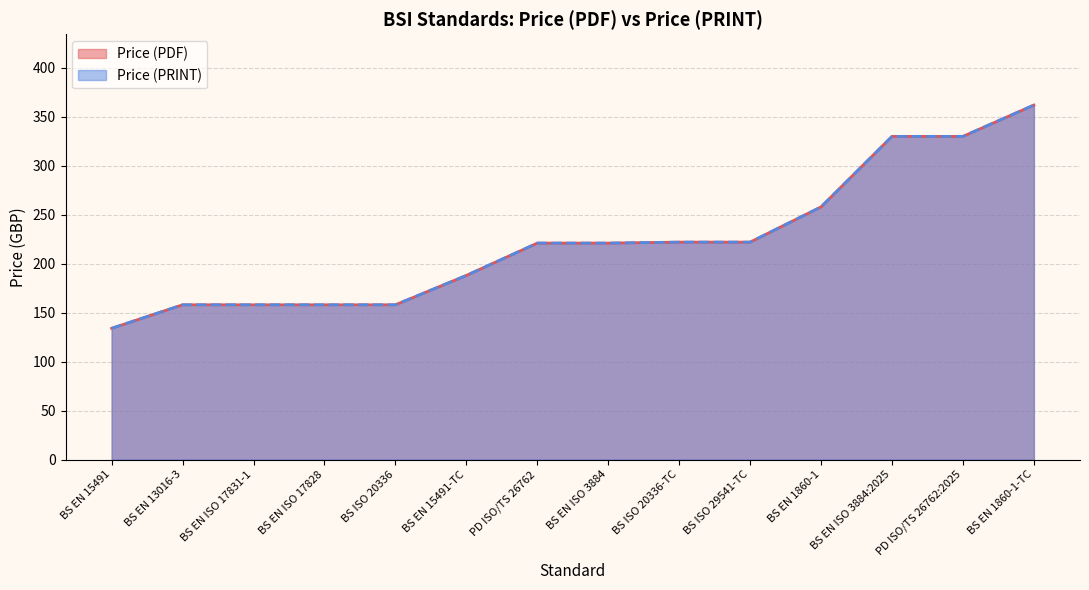

What is the average value of the Price (PRINT) series?

223